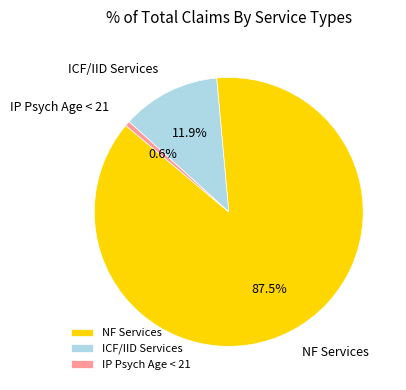

Is ICF/IID Services the majority of the pie?

No